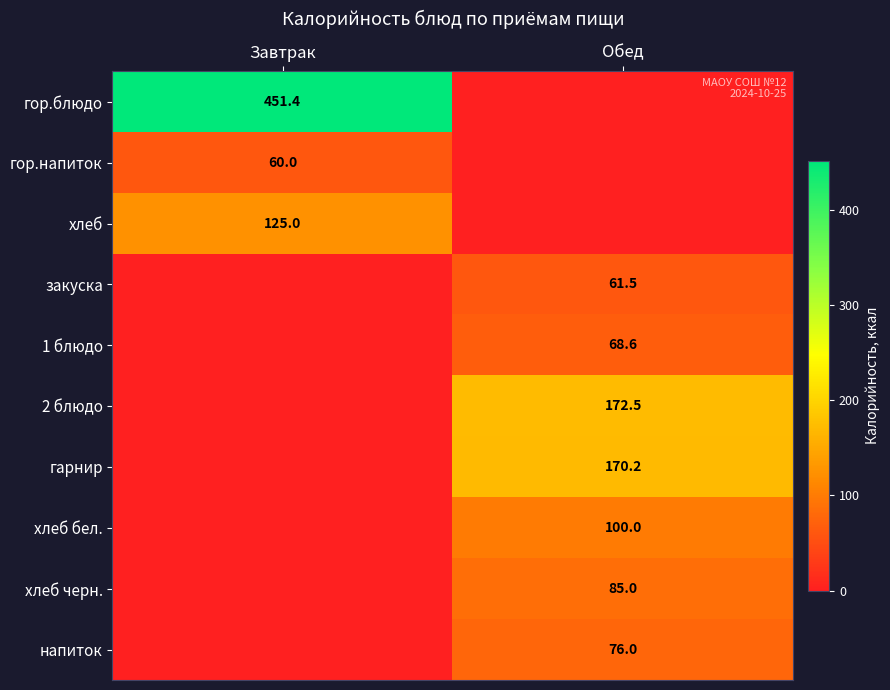

True or false: гарнир has a value of 170.2 at Обед.

True